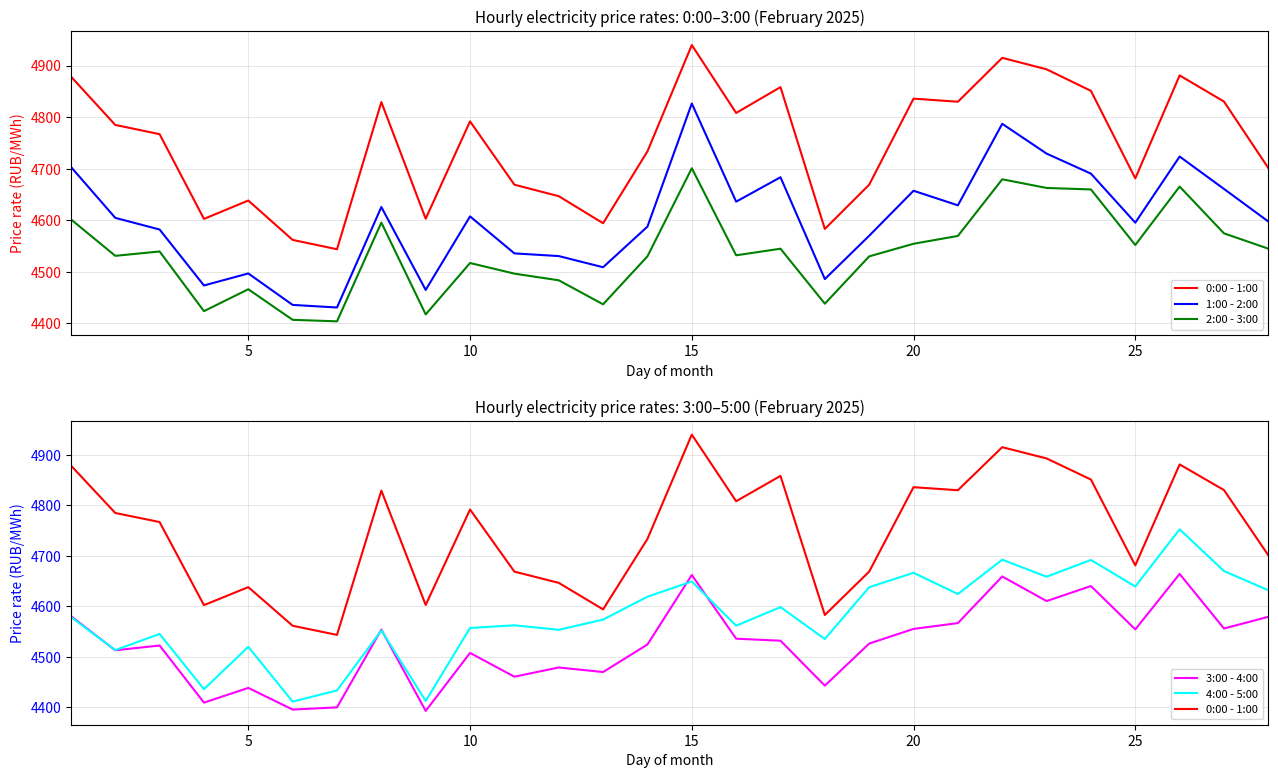

Is the value of 4:00 - 5:00 at 11 greater than the value of 3:00 - 4:00 at 13?

Yes